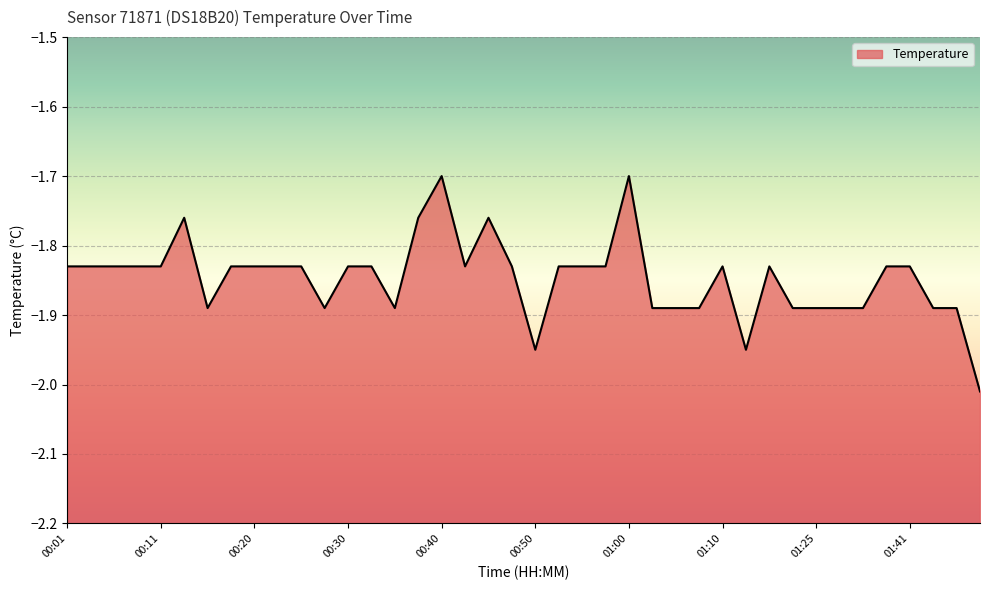

At which category does the data reach its first local peak?

00:13